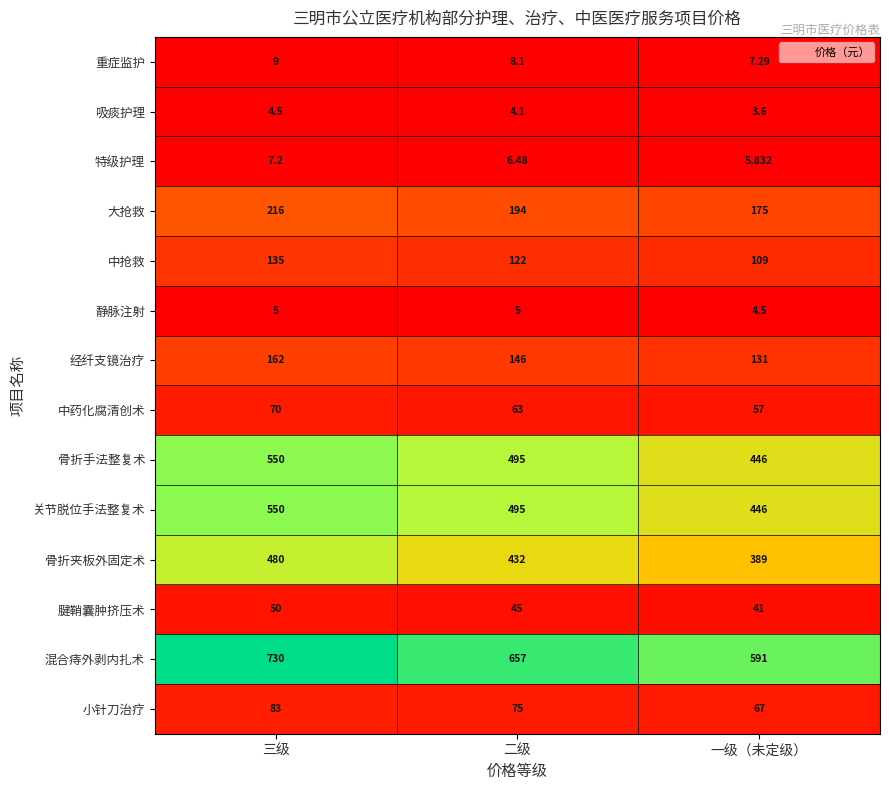

Which series has the largest range (max minus min)?

混合痔外剥内扎术